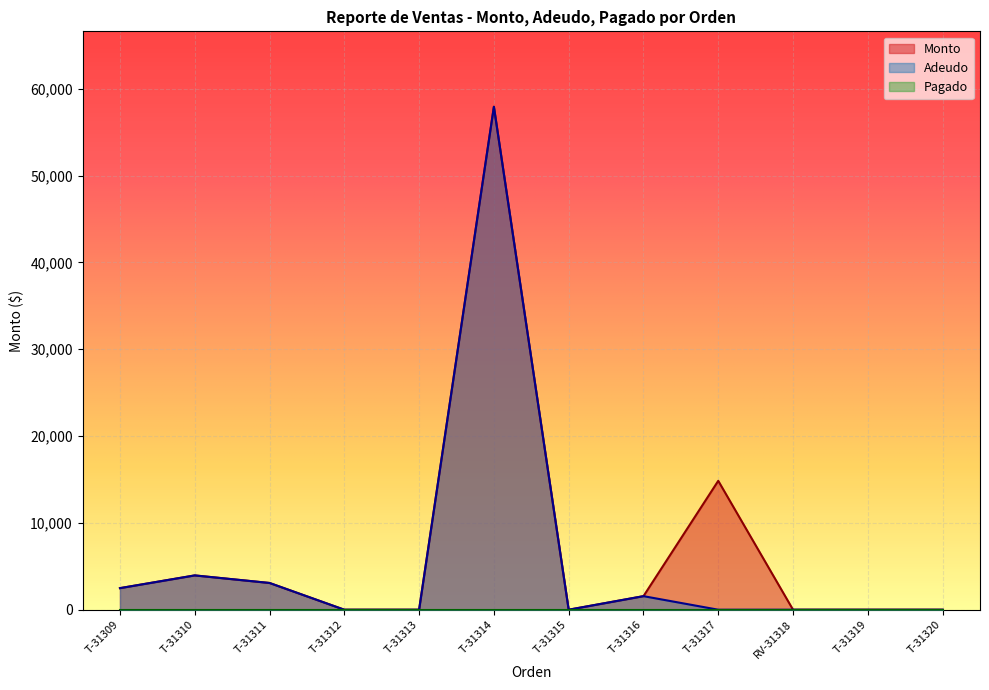

In Monto, how many points are higher than both neighbors (excluding endpoints)?

3